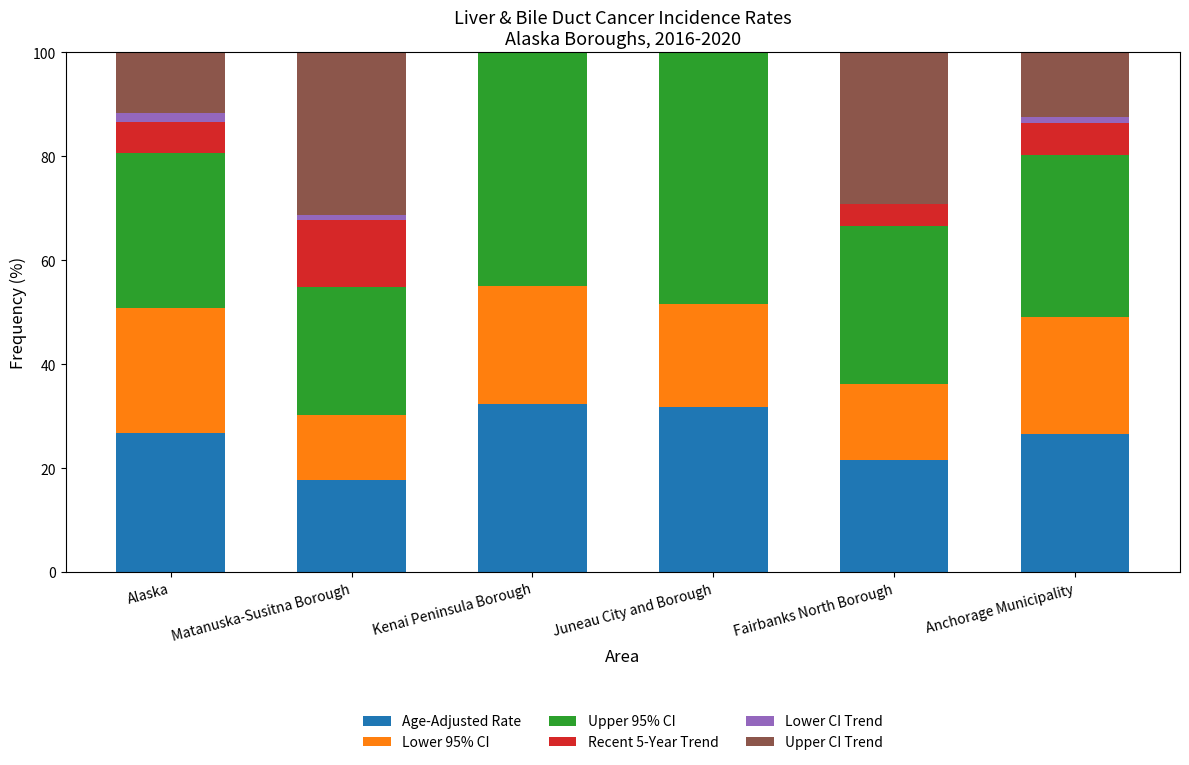

The value of Age-Adjusted Rate at Fairbanks North Borough is 6.6. True or false?

False